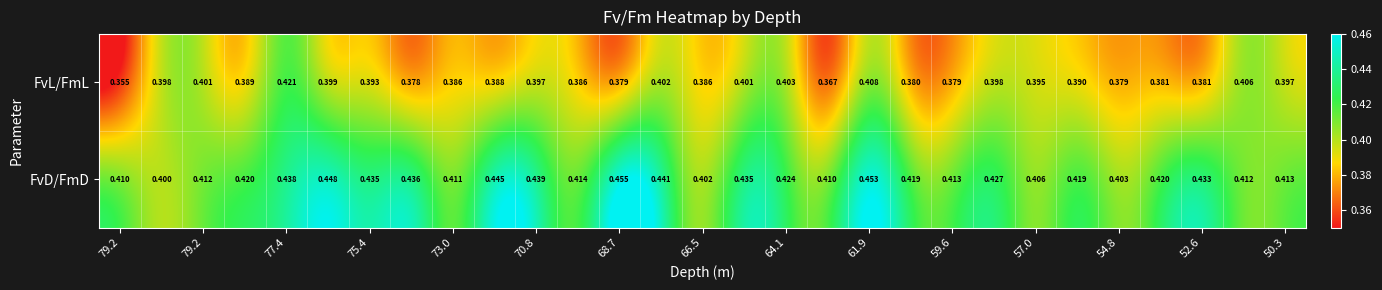

Which series has the largest total across all categories?

FvD/FmD